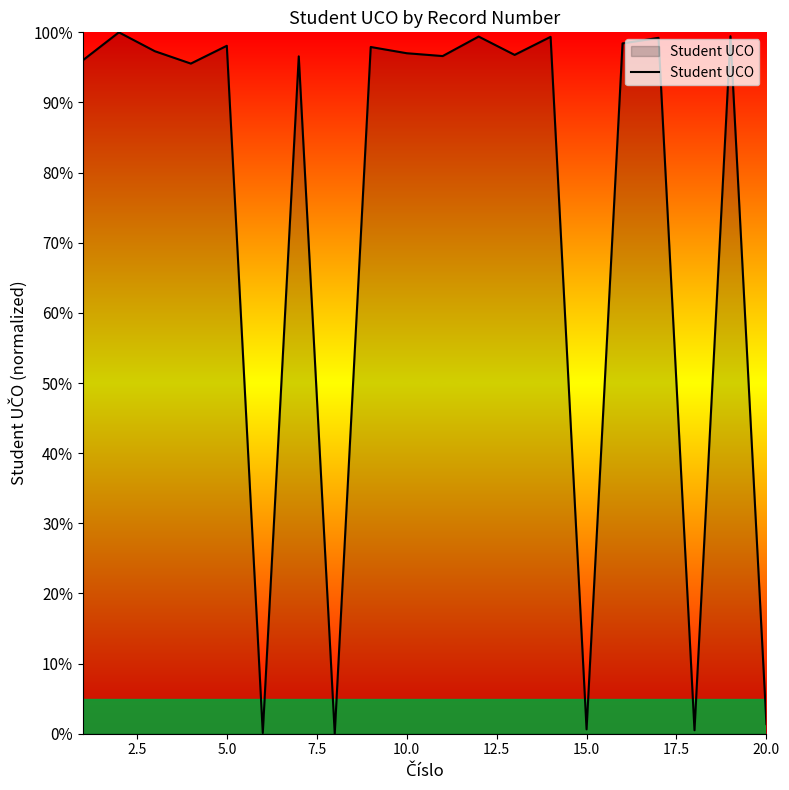

How many distinct data groups are displayed?

1